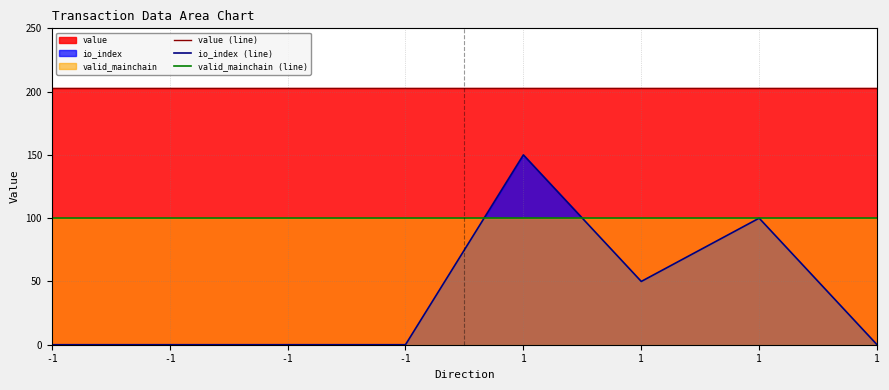

Where is valid_mainchain (line) nearest to the value 100?

-1